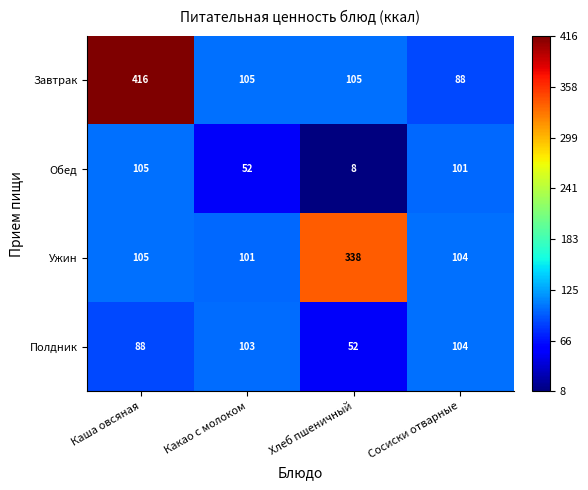

What is the smallest value displayed?

8